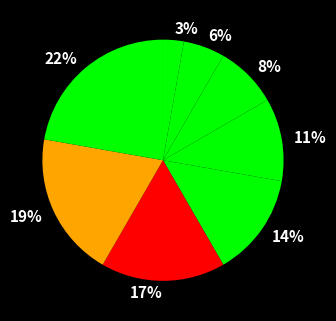

How many segments does this pie chart have?

8